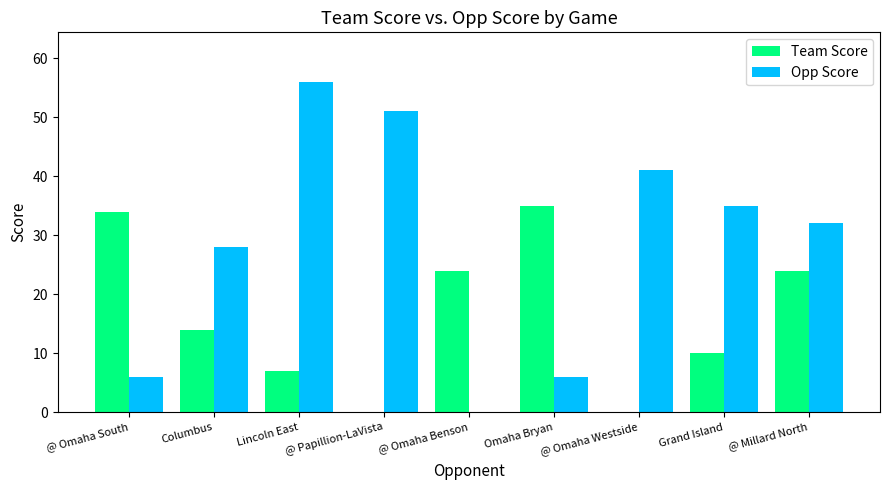

How many data points does each series have?

9